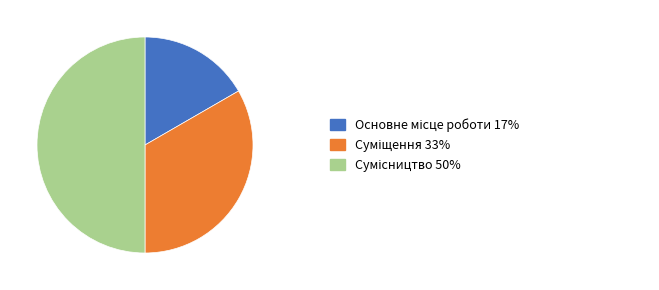

How many slices are in this pie chart?

3